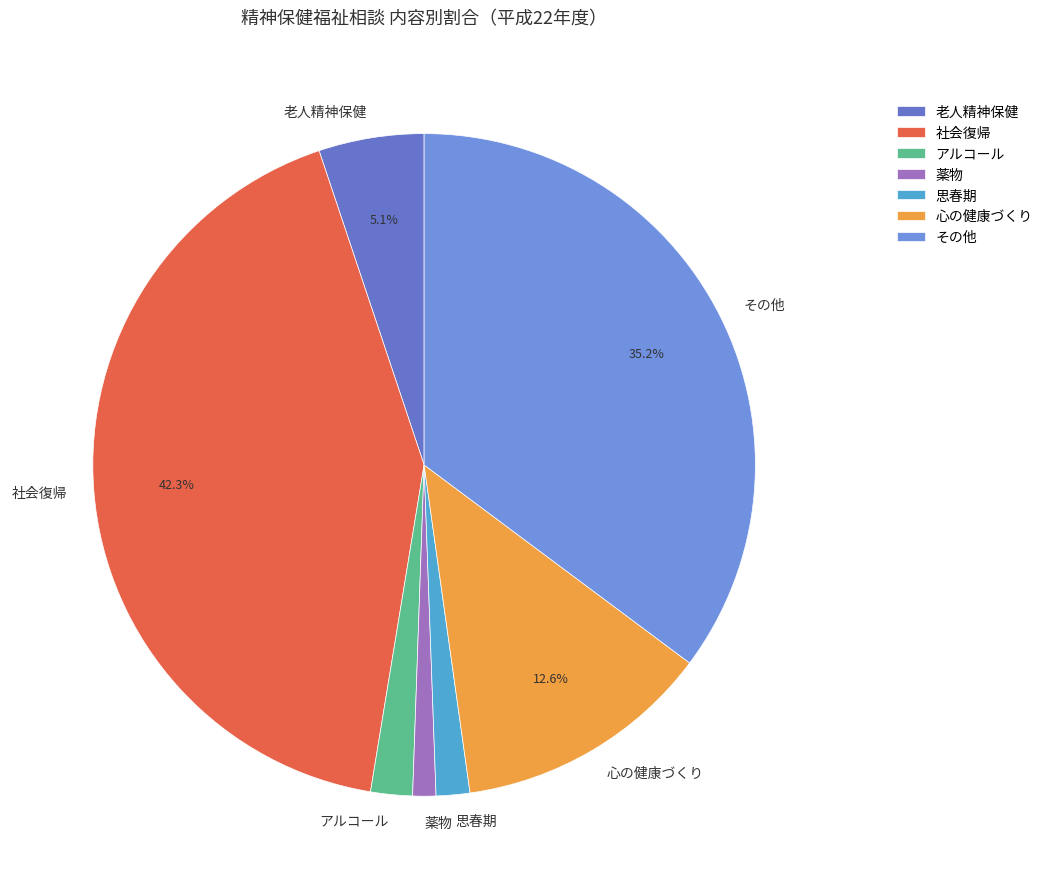

What is the ratio of the value at アルコール to the value at 薬物?

1.8